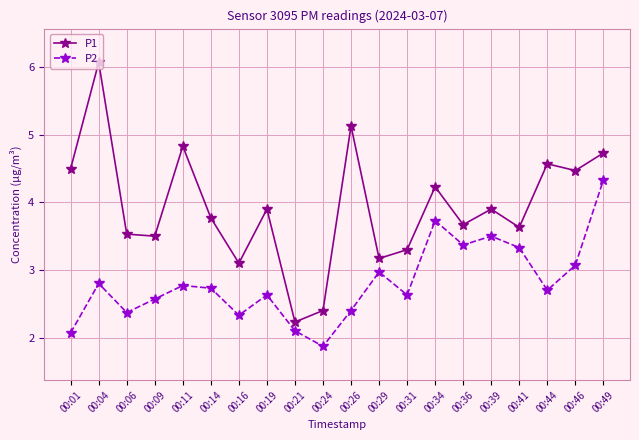

Which category has the highest value across all series?

00:04